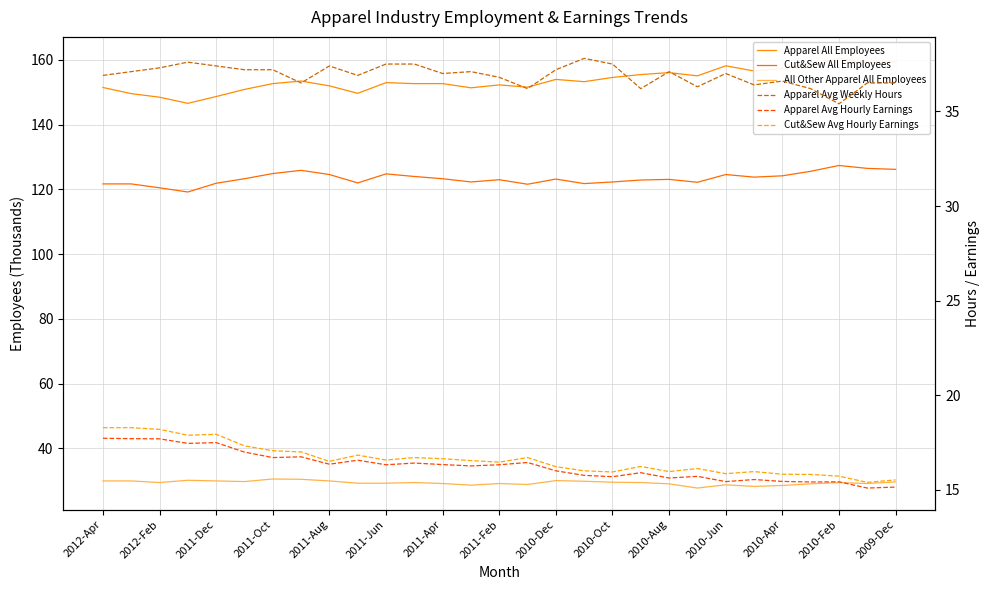

True or false: Apparel All Employees has a value of 243.7 at 2011-Oct.

False